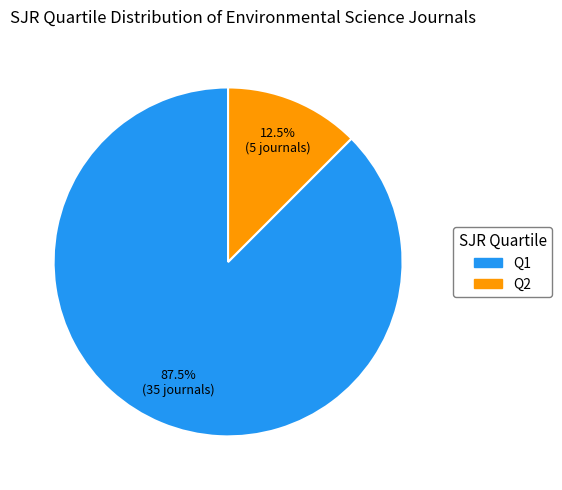

To the nearest percent, what is the combined percentage of Q2 and Q1?

100%